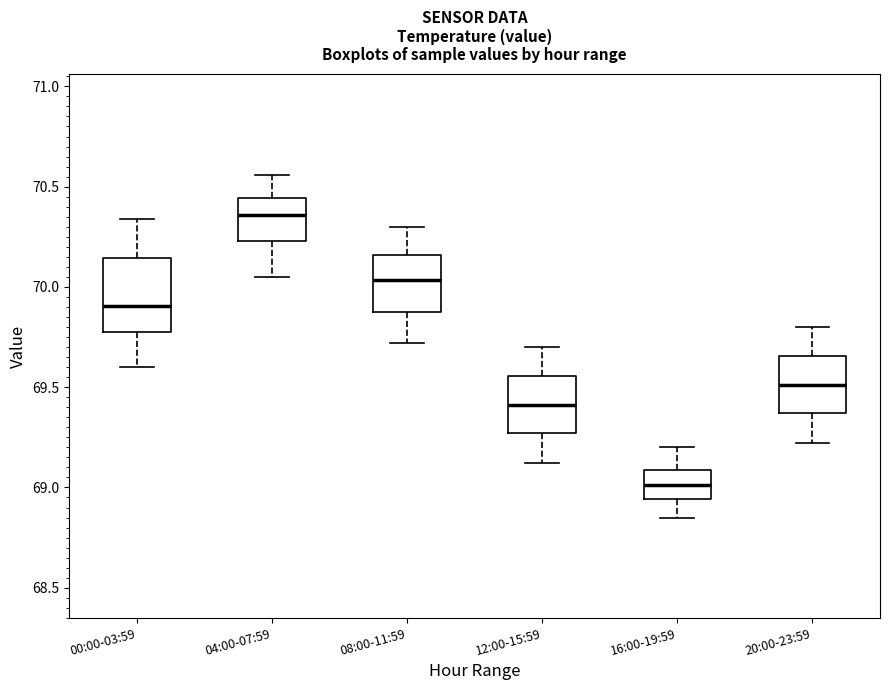

Which box has the highest median line?

04:00-07:59